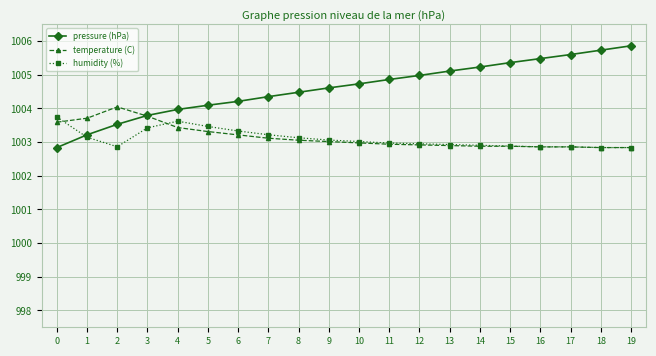

At which category does the chart reach its peak across all series?

19